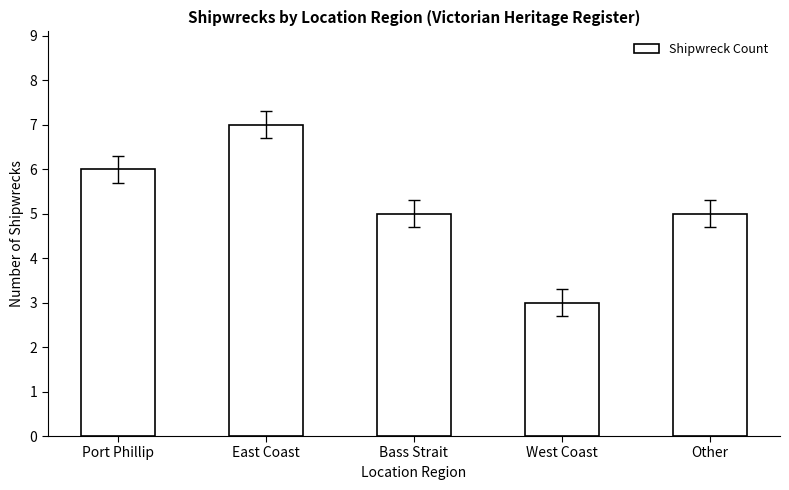

What value does the data have at Other?

5